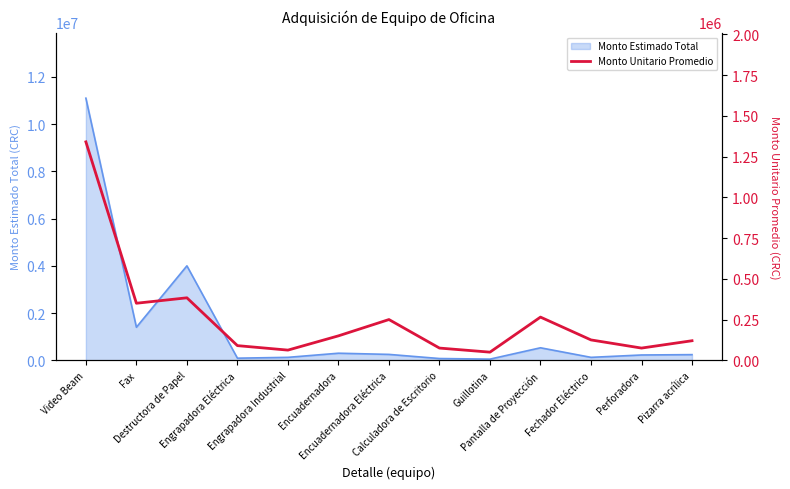

At which category does the data reach its first local valley?

Fax